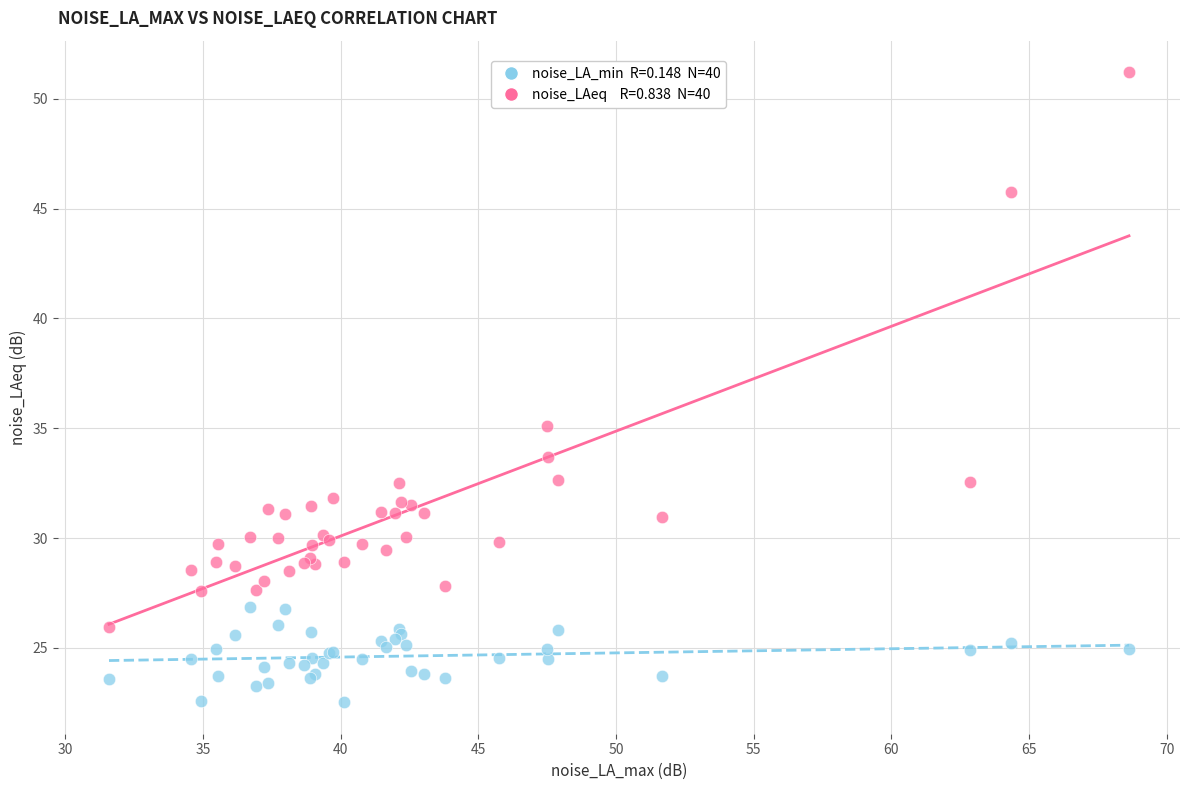

Across all series, what Y value is closest to 36?

35.1